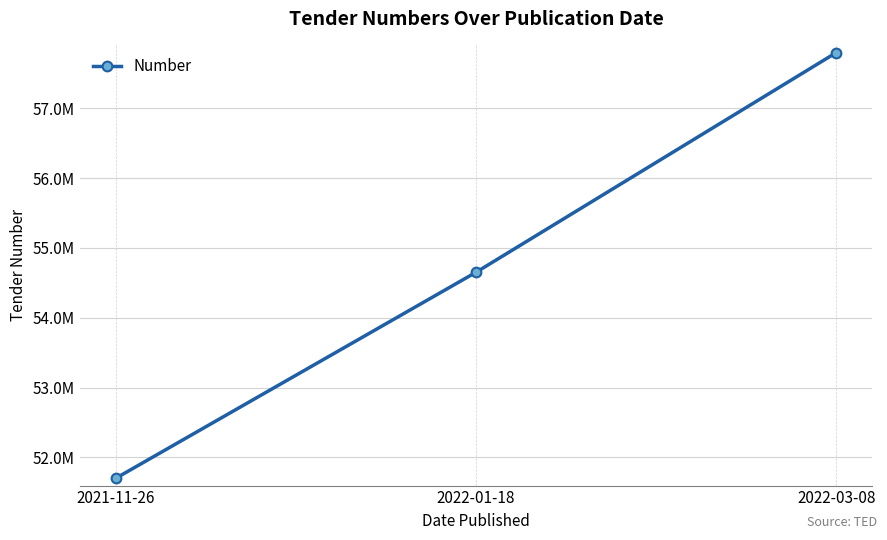

Is this an area chart (filled region under the line)?

No